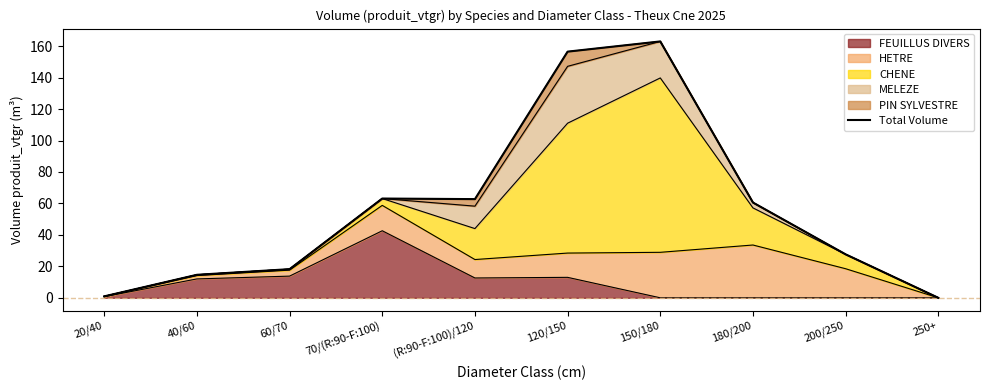

What is the difference between the maximum and minimum values?

163.0